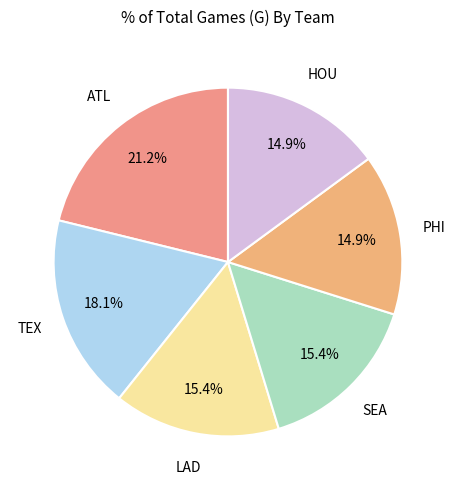

How many slices are in this pie chart?

6